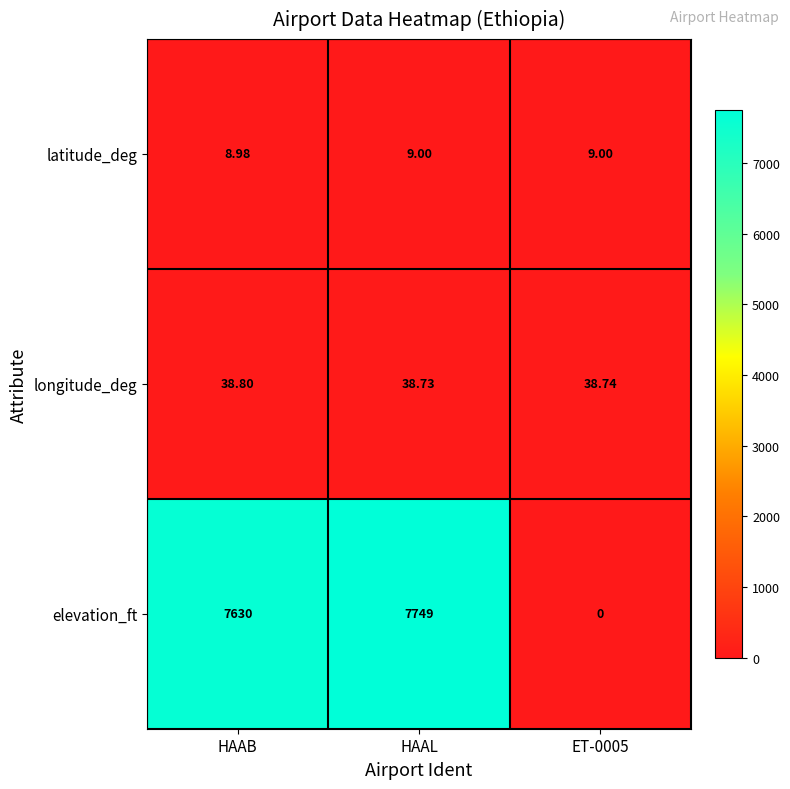

At how many categories does at least one series exceed 2565?

2